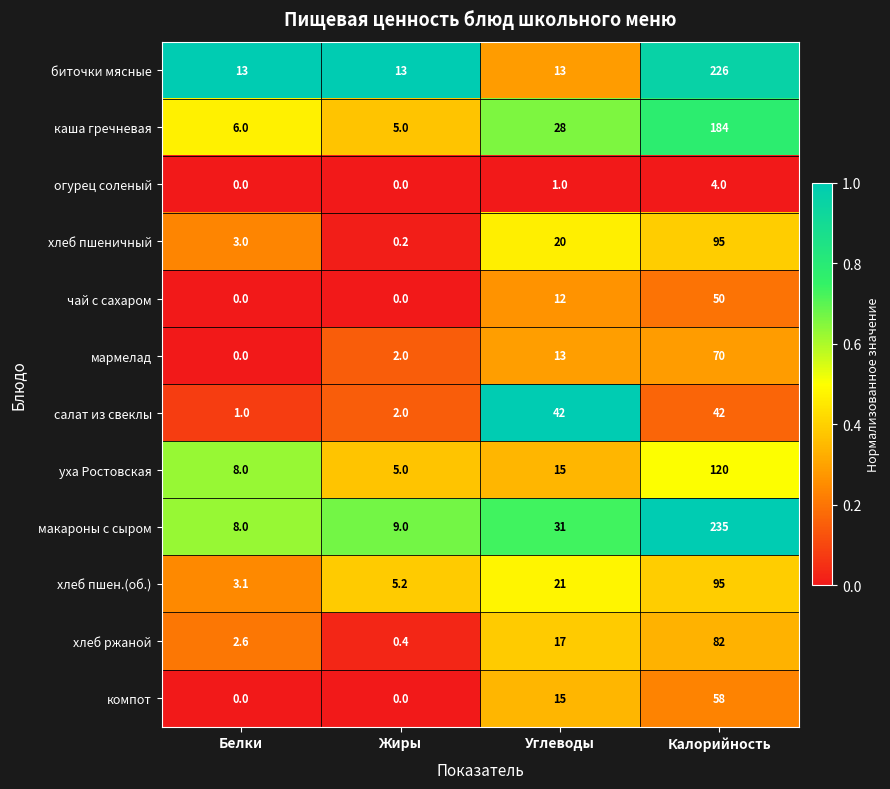

Rank the categories by хлеб ржаной value from highest to lowest.

Калорийность, Углеводы, Белки, Жиры